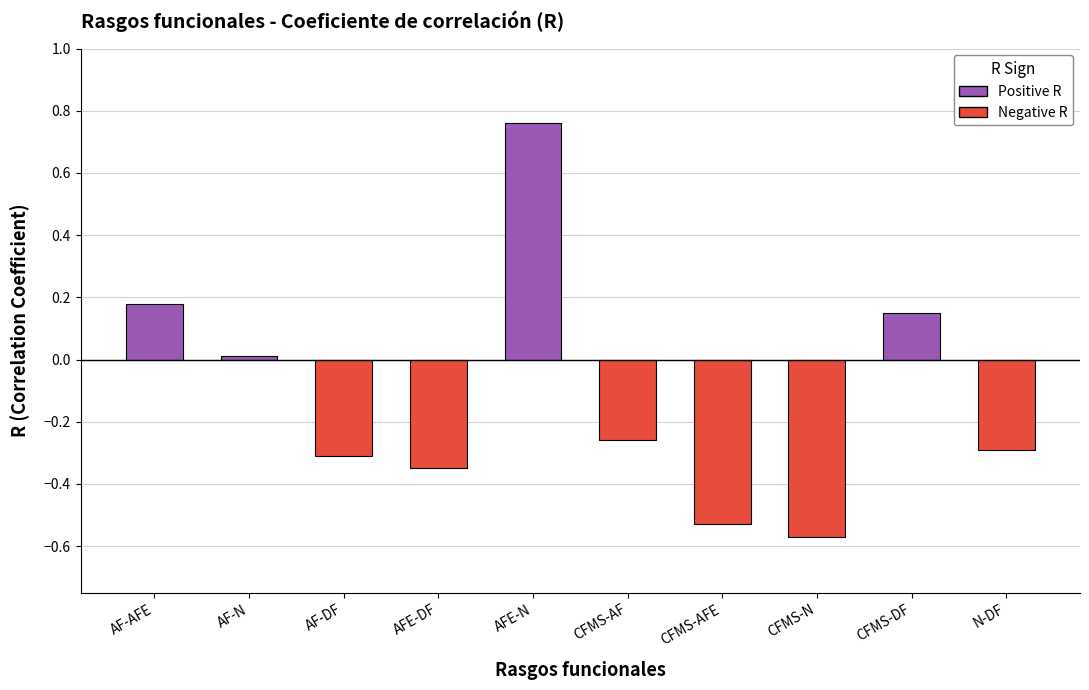

At which category does the chart reach its peak across all series?

AFE-N